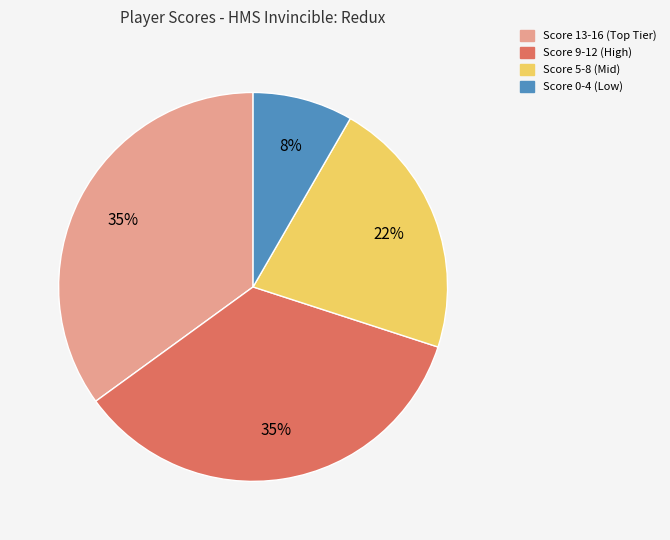

To the nearest percent, what is the difference between the largest and smallest slice percentages?

27%